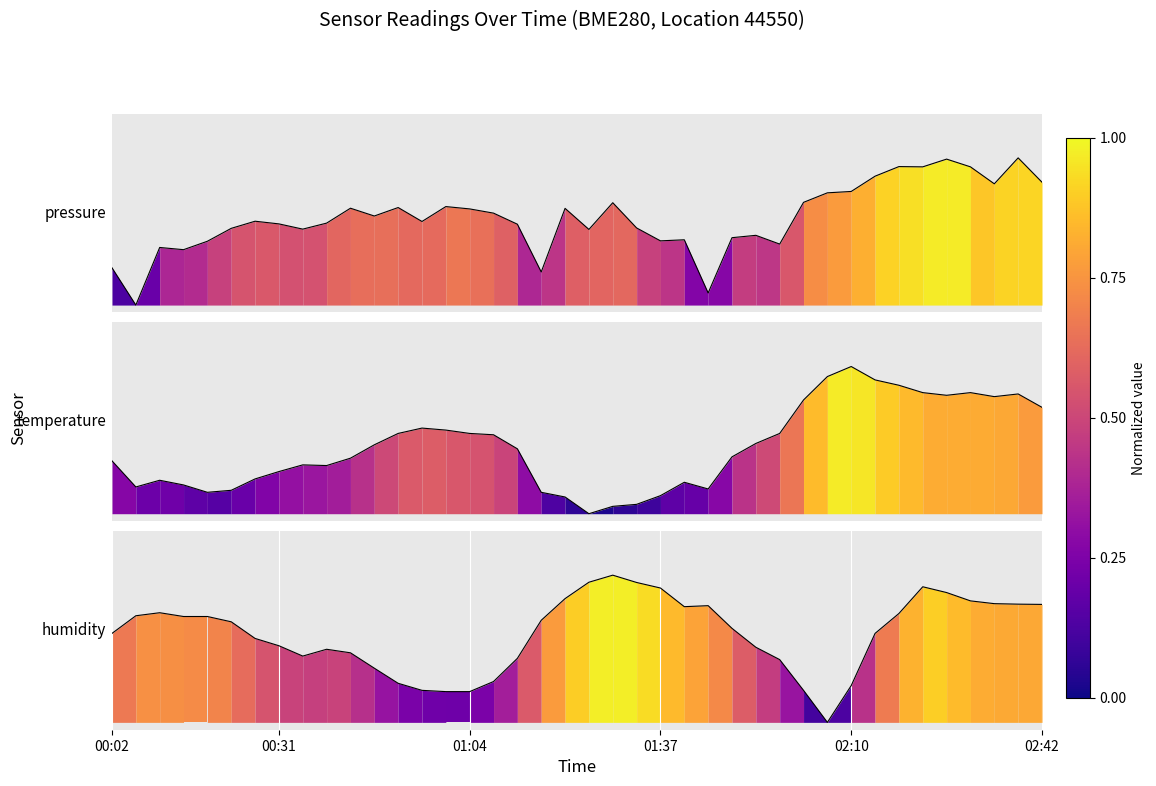

True or false: humidity has more than 2 points higher than both neighbors.

True